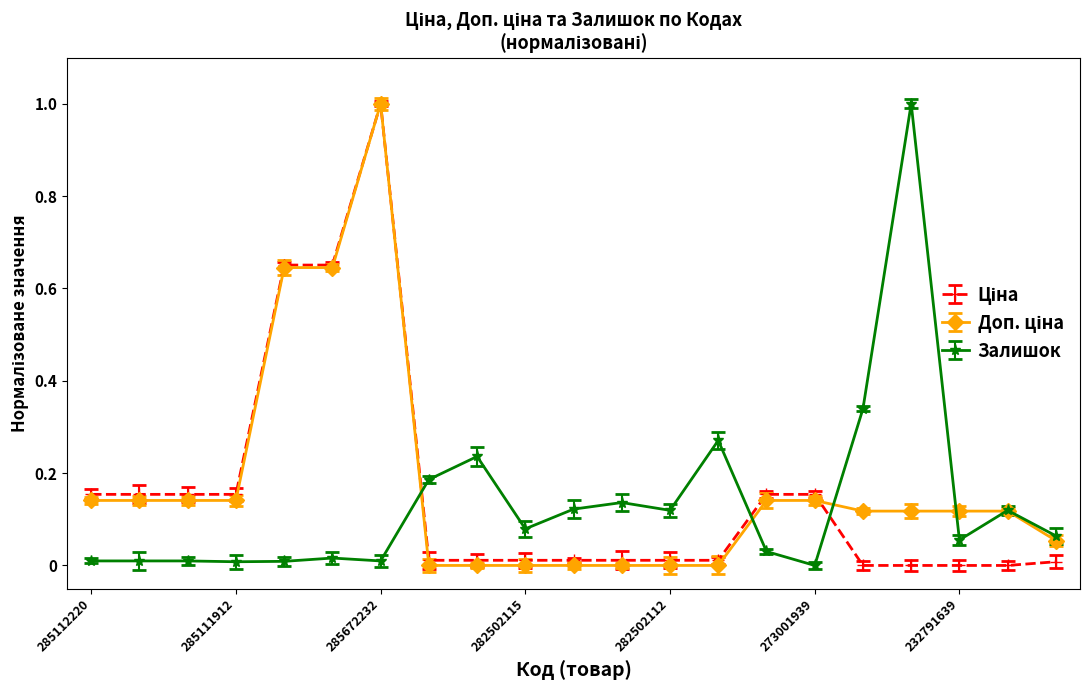

How many lines are shown in the chart?

3